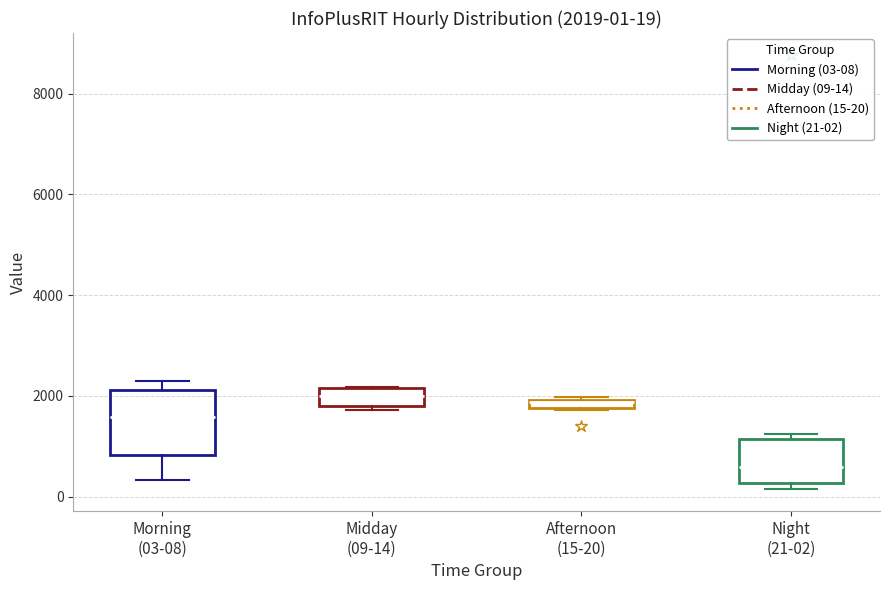

Comparing the boxes themselves (not the whiskers), which one is the tallest?

Morning (03-08)